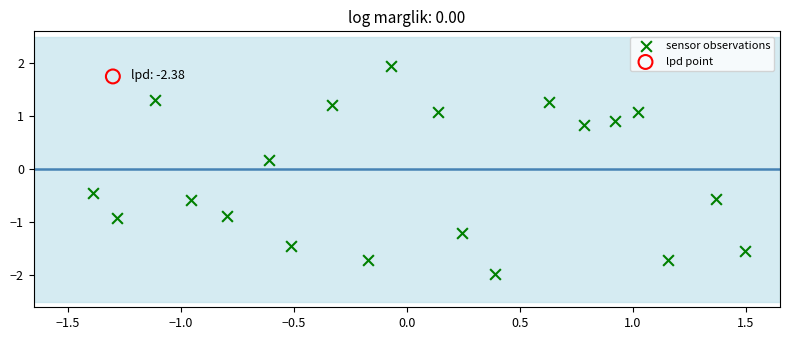

What are all the series names shown in the legend?

sensor observations, lpd point